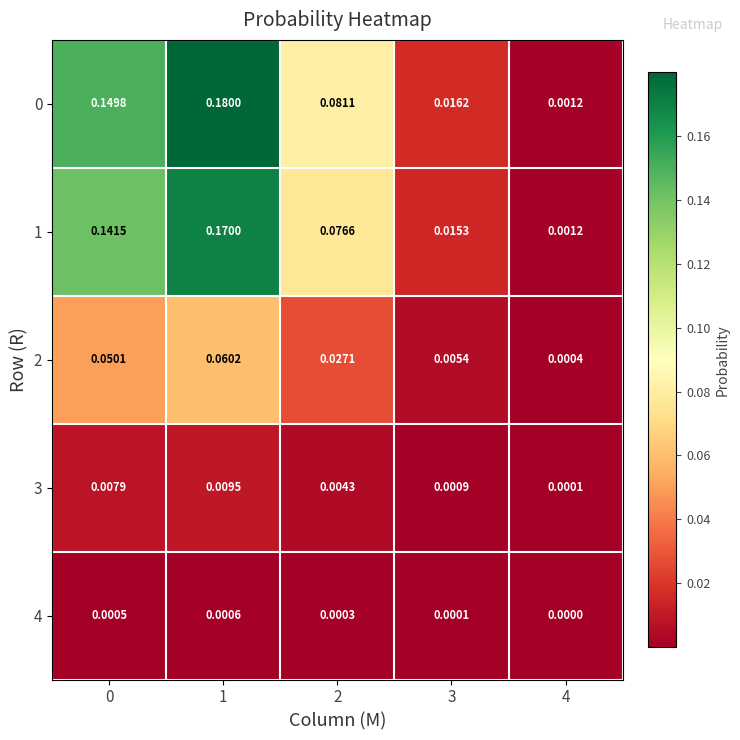

Is the value of 4 at 4 greater than the value of 3 at 4?

No